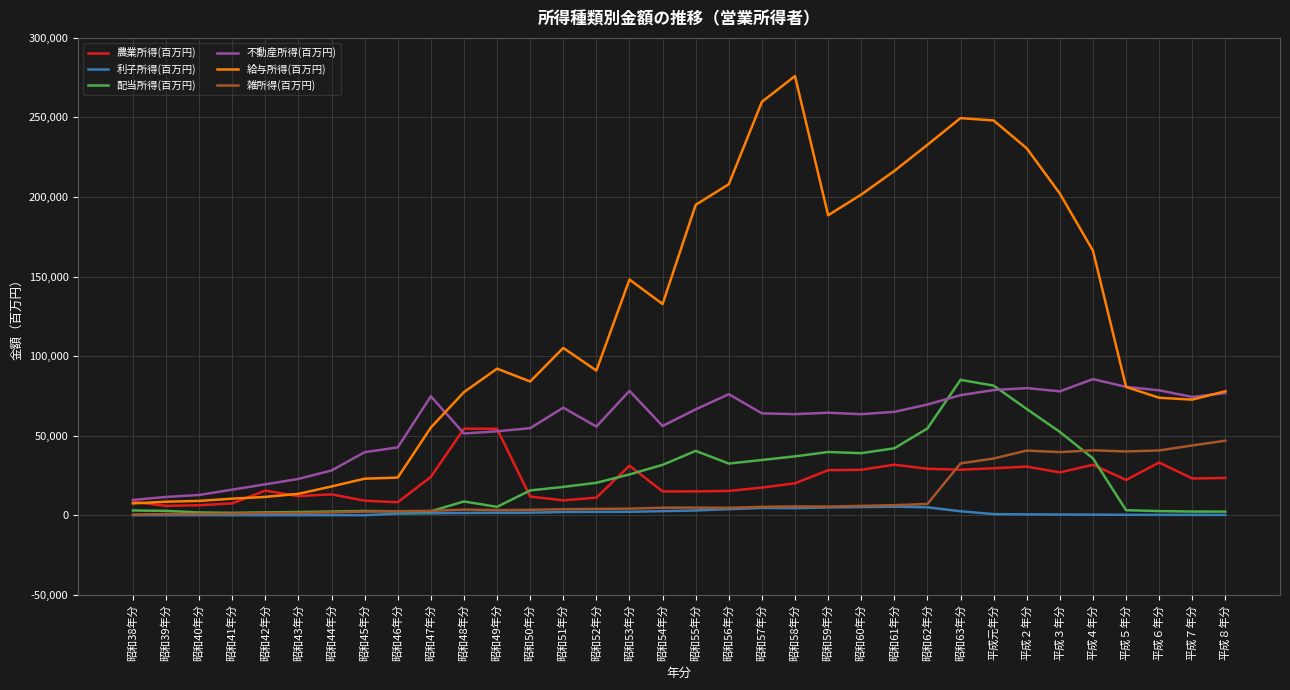

Is it true that 利子所得(百万円) equals 5107 at 昭和60年分?

True